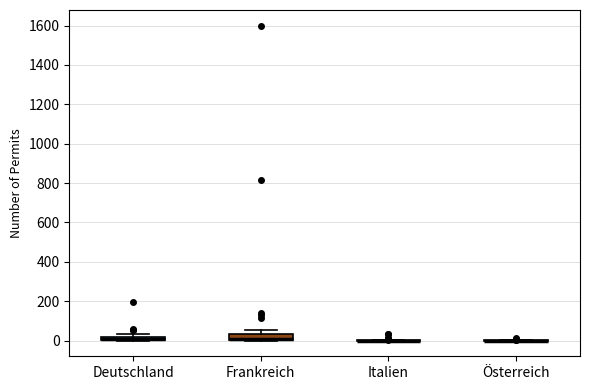

Which box is the tallest, from its lower edge to its upper edge?

Frankreich